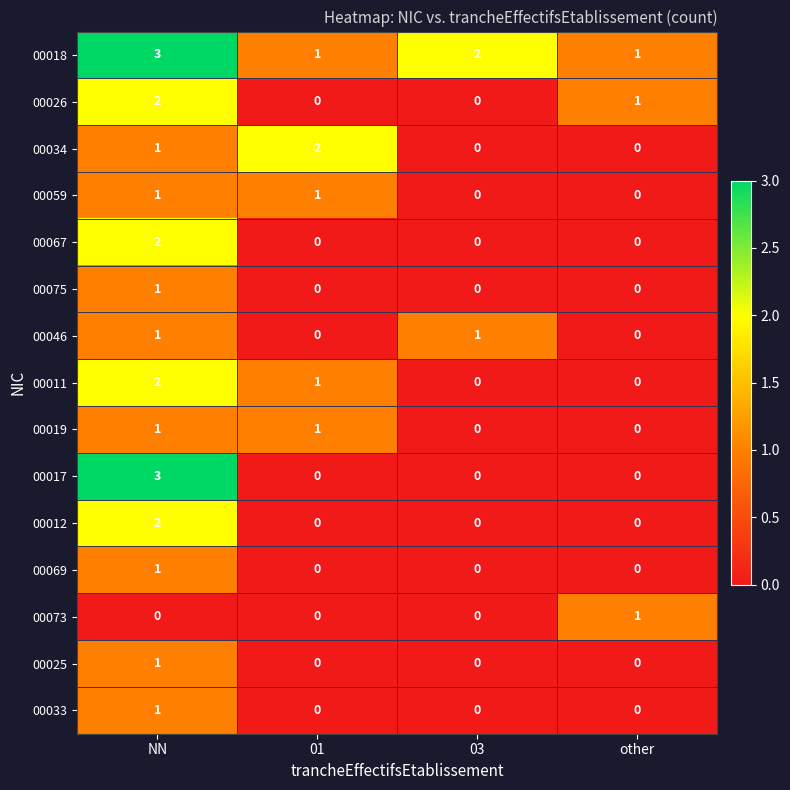

What is the spread (max minus min) of values at NN?

3